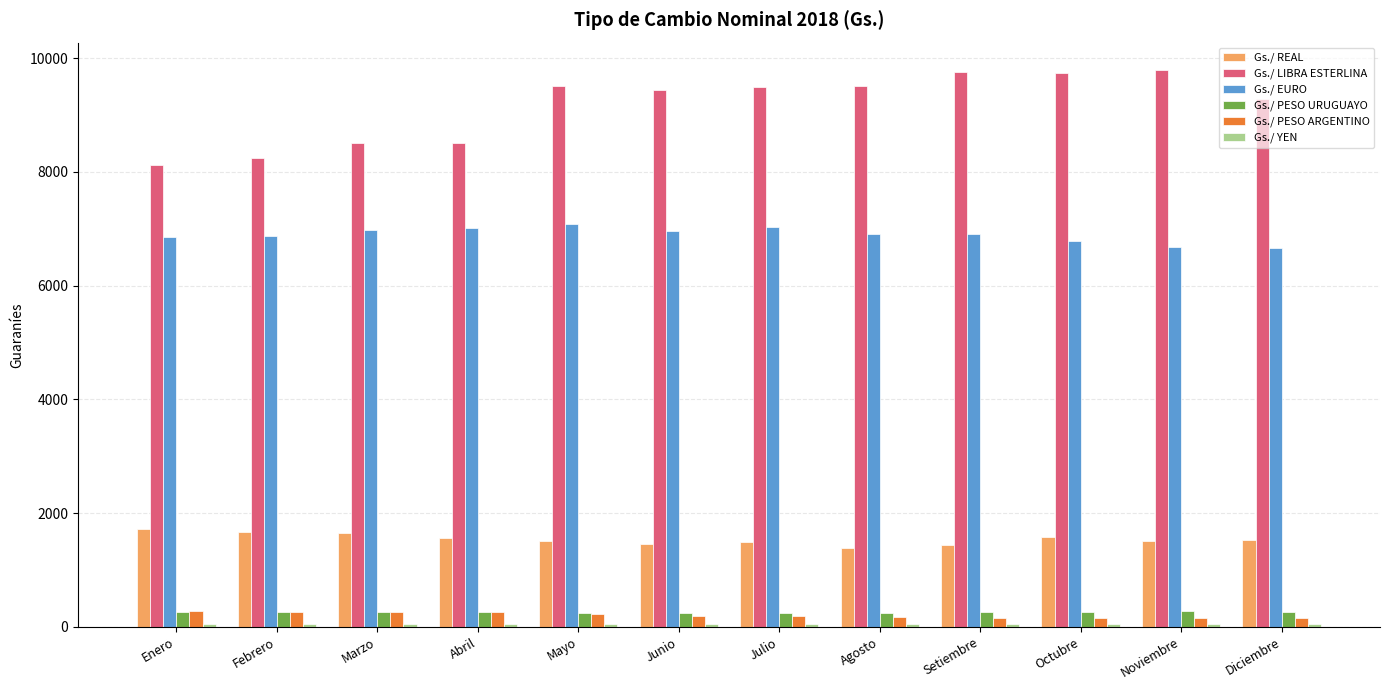

The Gs./ REAL series shows 1003.7 at Enero. True or false?

False